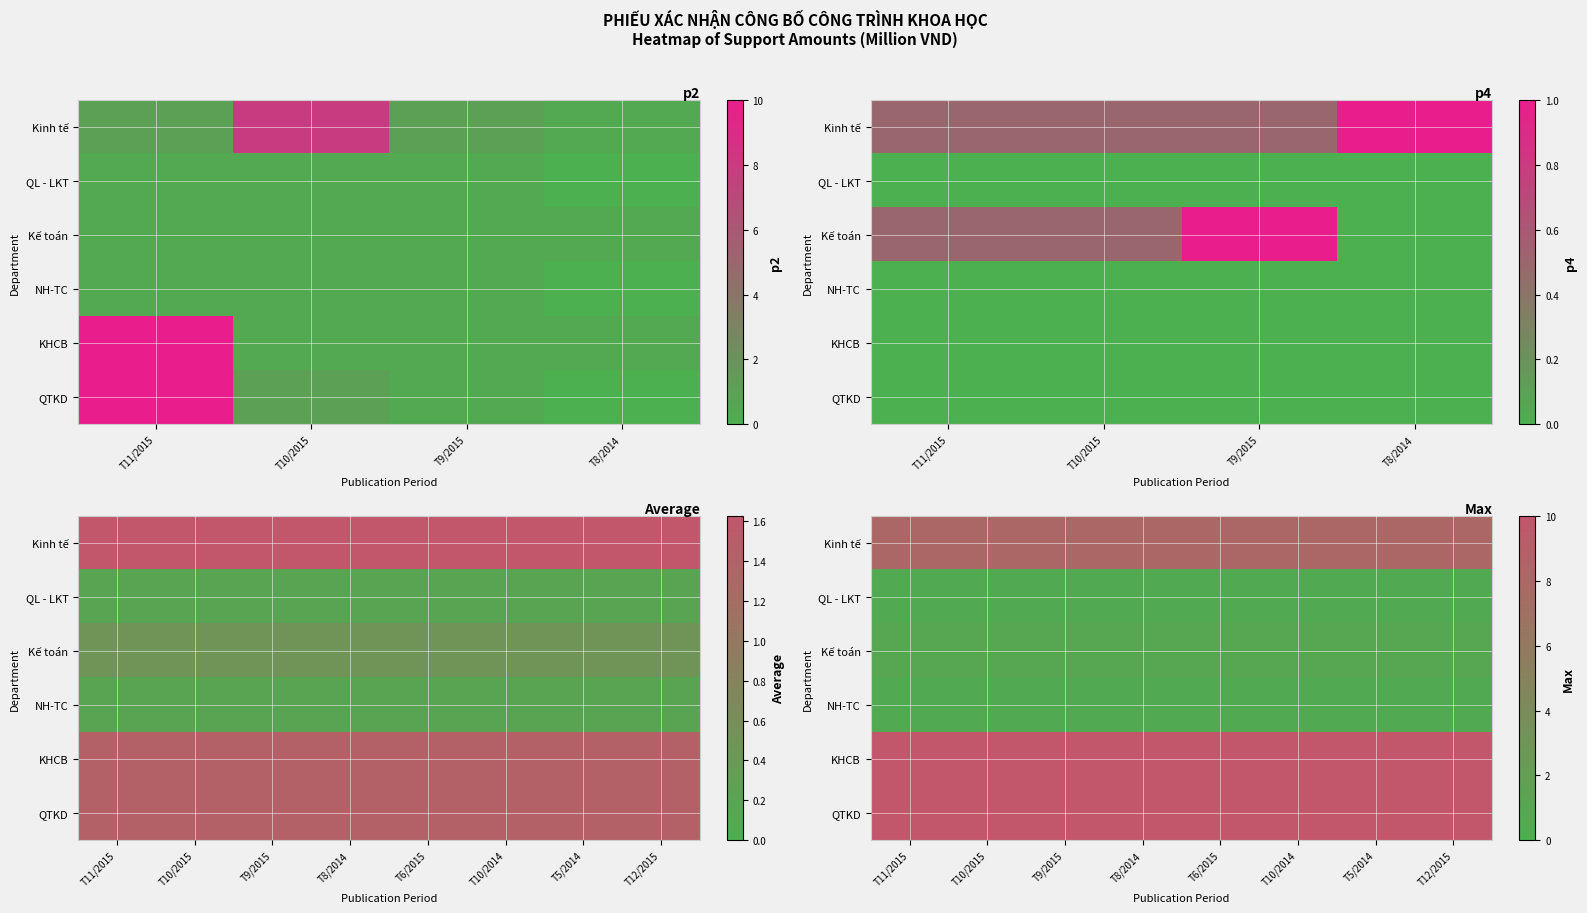

Is it true that KHCB equals 2.5 at T12/2015?

False